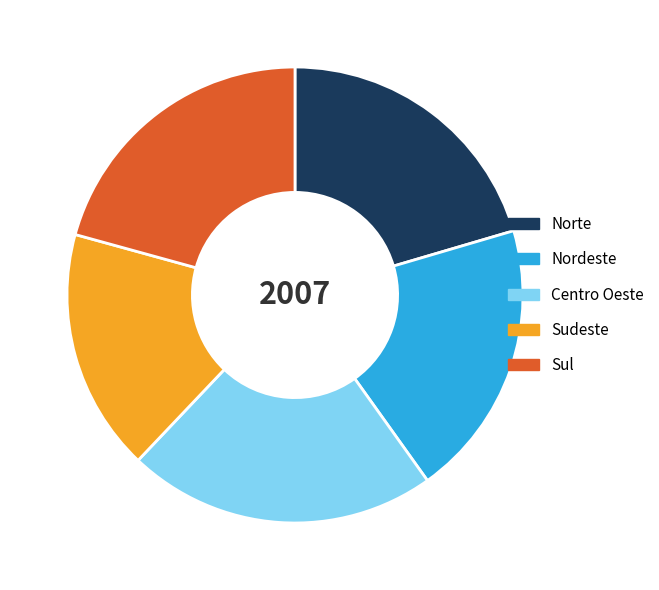

Between Nordeste and Sudeste, which is larger?

Nordeste